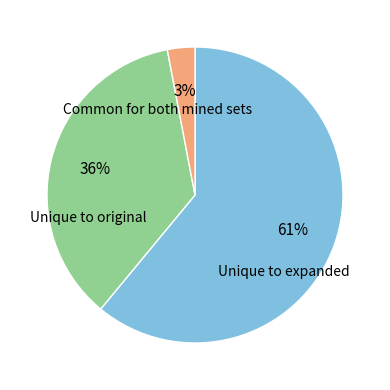

Is there a majority slice in this chart?

Yes